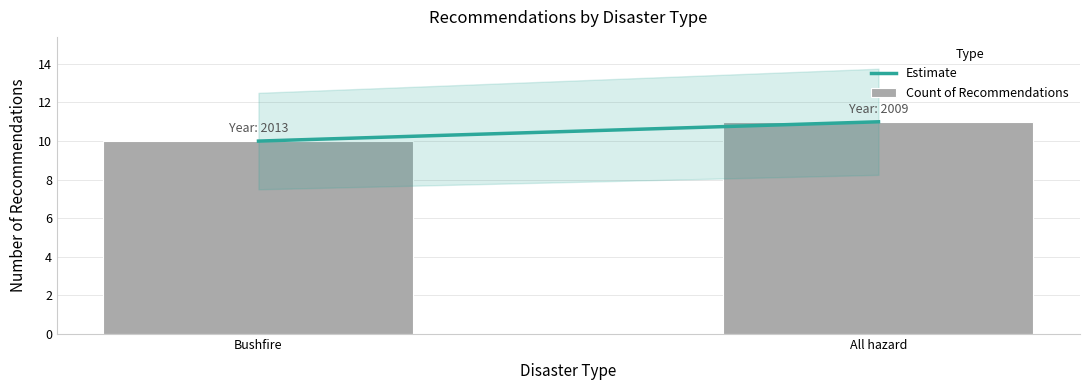

Count the number of data series in this chart.

1